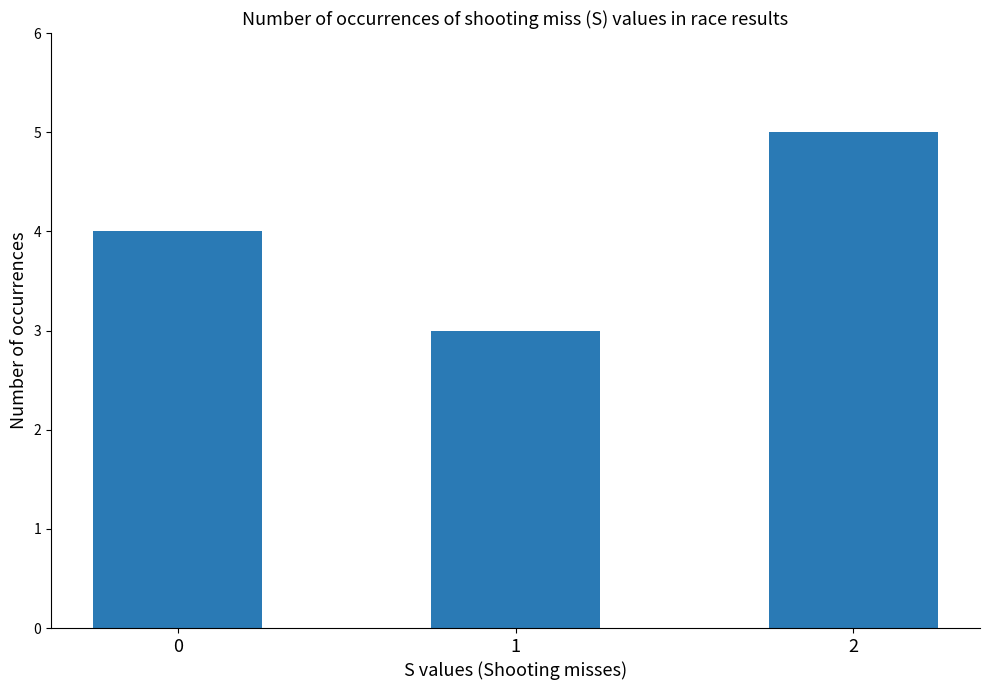

What is the average value?

4